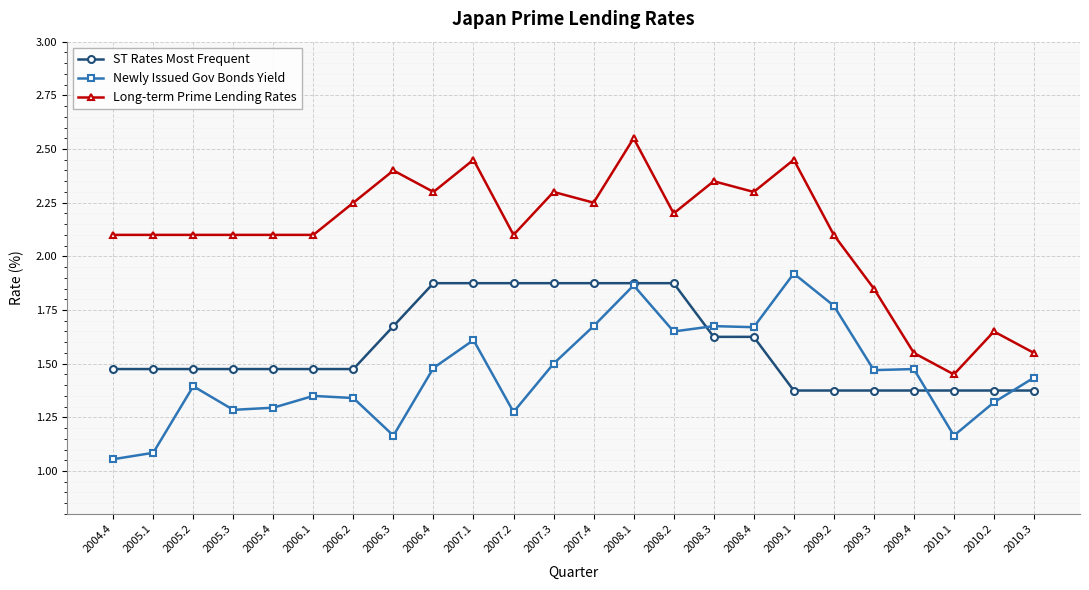

What is the approximate value of Long-term Prime Lending Rates at 2007.2?

2.1